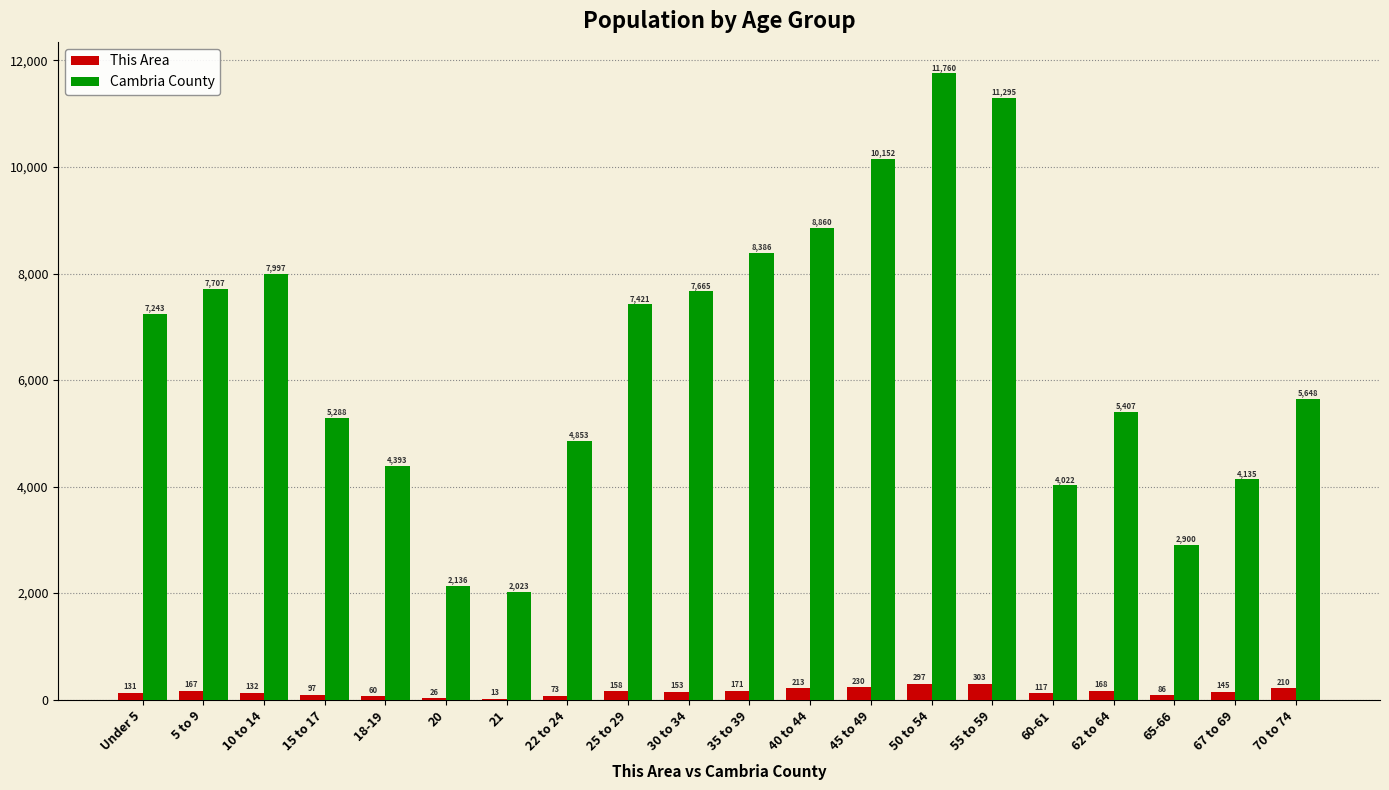

Which category has the highest value in the This Area series?

55 to 59